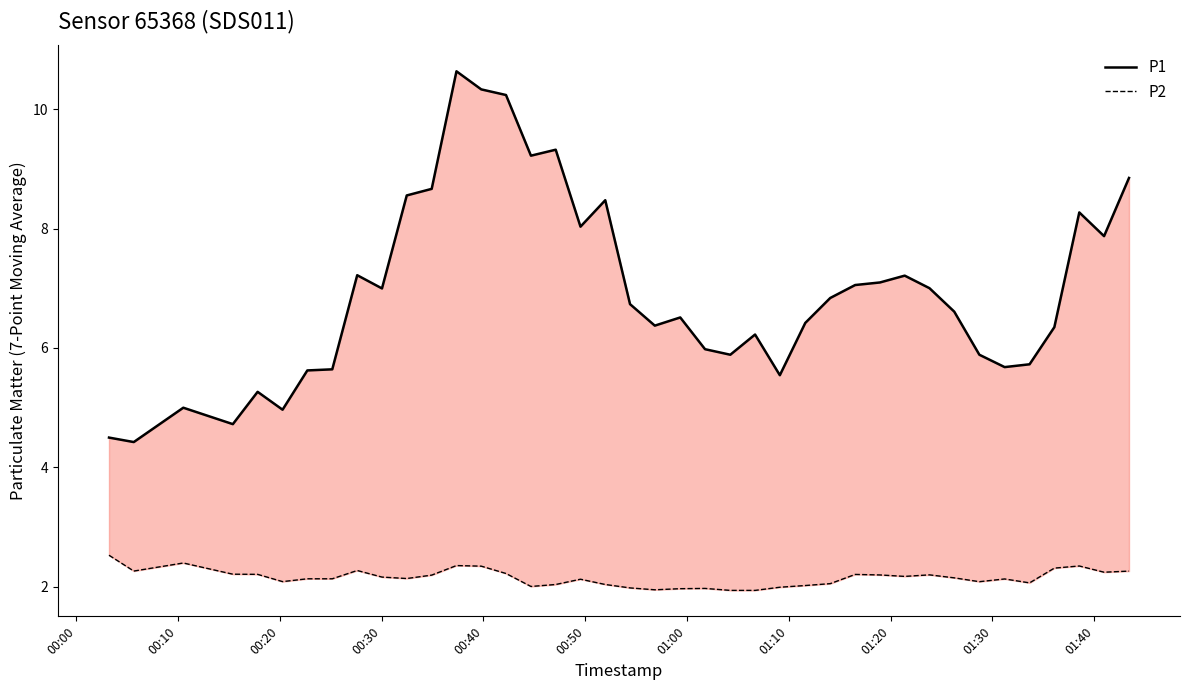

Reading right to left, what are all the values shown in this chart?

P1: 8.8	7.9	8.3	6.3	5.7	5.7	5.9	6.6	7.0	7.2	7.1	7.1	6.8	6.4	5.5	6.2	5.9	6.0	6.5	6.4	6.7	8.5	8.0	9.3	9.2	10.2	10.3	10.6	8.7	8.6	7.0	7.2	5.6	5.6	5.0	5.3	4.7	5.0	4.4	4.5
P2: 2.3	2.2	2.4	2.3	2.1	2.1	2.1	2.2	2.2	2.2	2.2	2.2	2.1	2.0	2.0	1.9	1.9	2.0	2.0	2.0	2.0	2.0	2.1	2.0	2.0	2.2	2.3	2.4	2.2	2.1	2.2	2.3	2.1	2.1	2.1	2.2	2.2	2.4	2.3	2.5